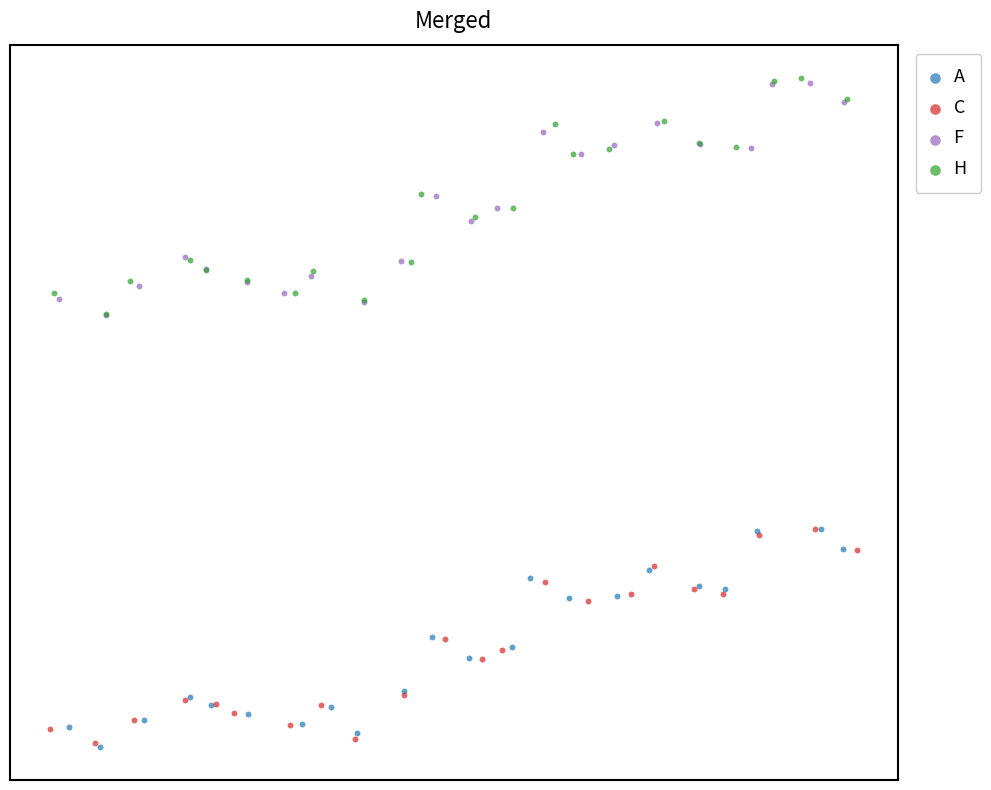

What are all the series names shown in the legend?

A, C, F, H